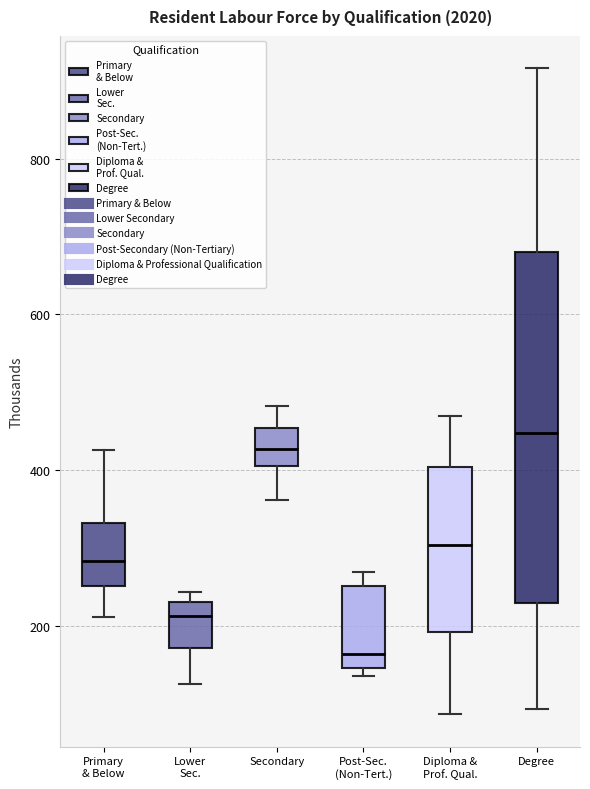

Comparing the boxes themselves (not the whiskers), which one is the tallest?

Degree